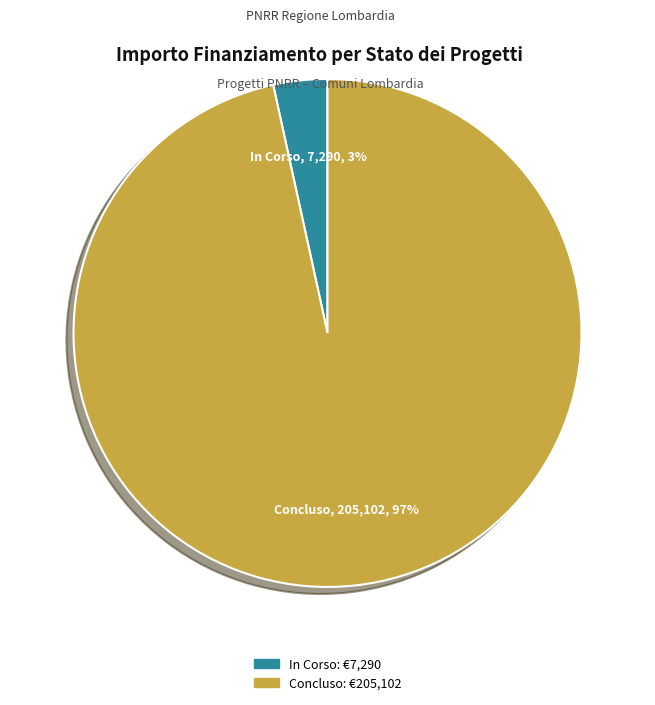

Do Concluso and In Corso together represent more than half of the pie?

Yes